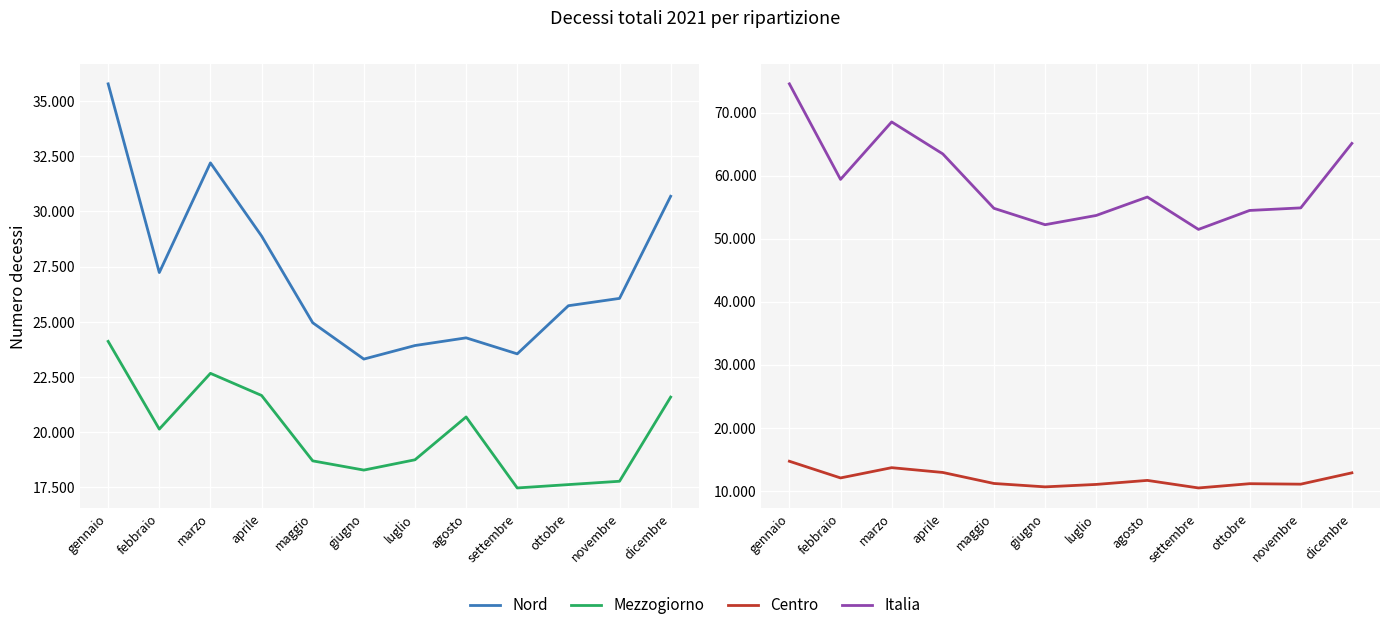

The value of Centro at marzo is 13652. True or false?

True